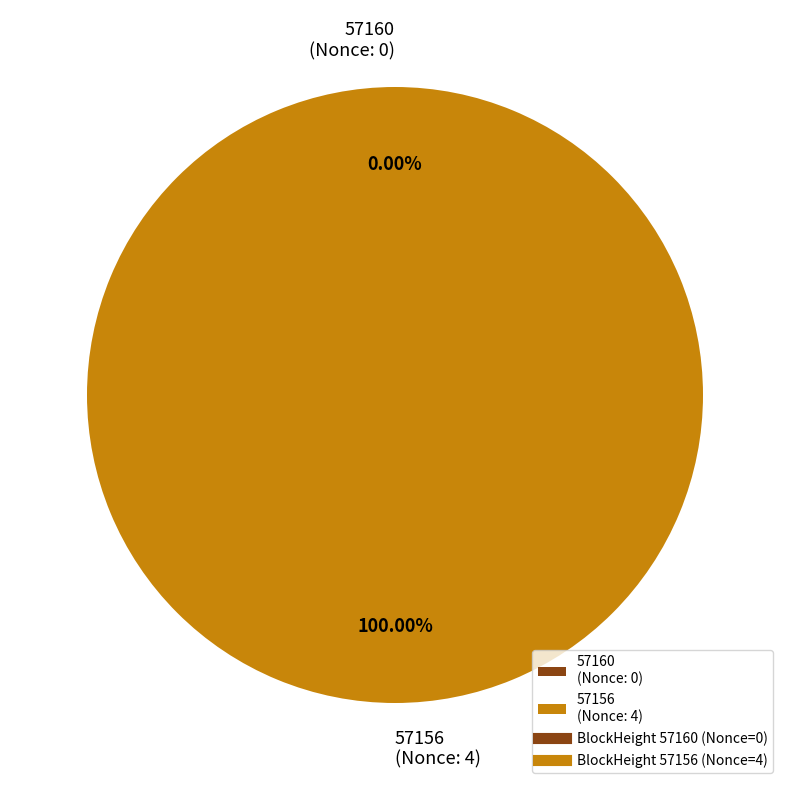

How many segments does this pie chart have?

2